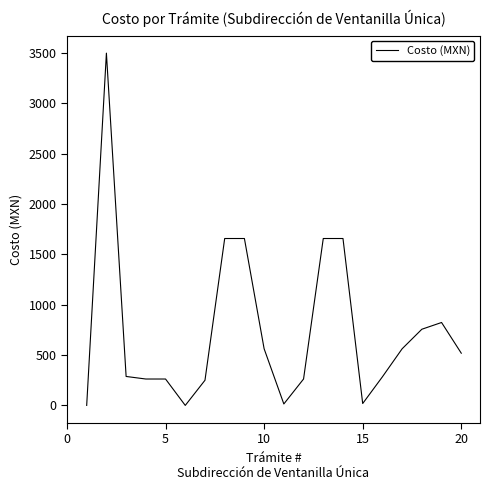

What is the difference between the maximum and minimum values?

3496.3